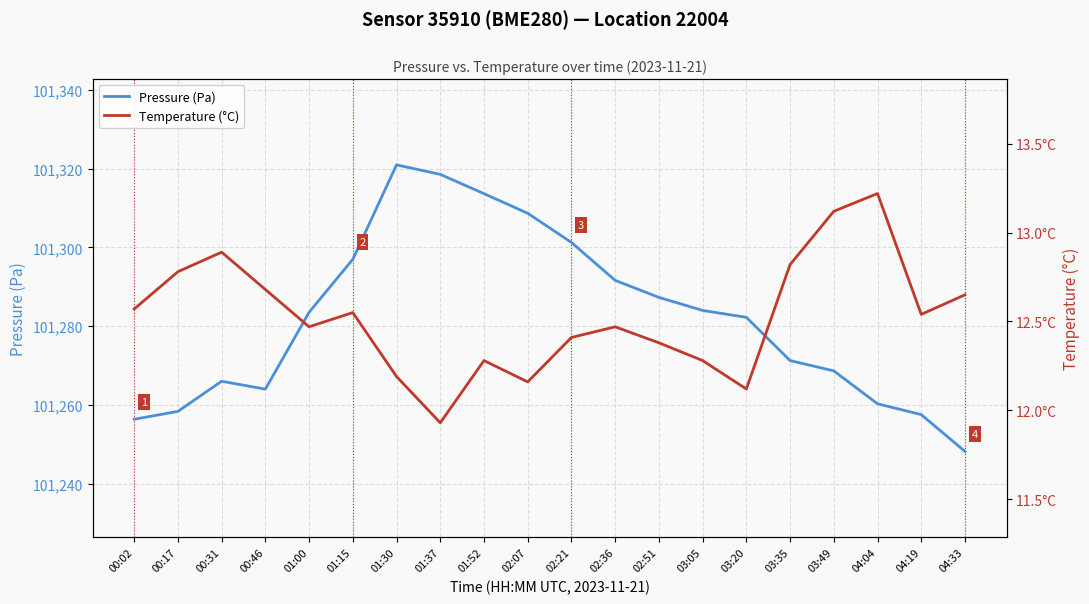

Is it true that Pressure (Pa) equals 101264.0 at 00:46?

True